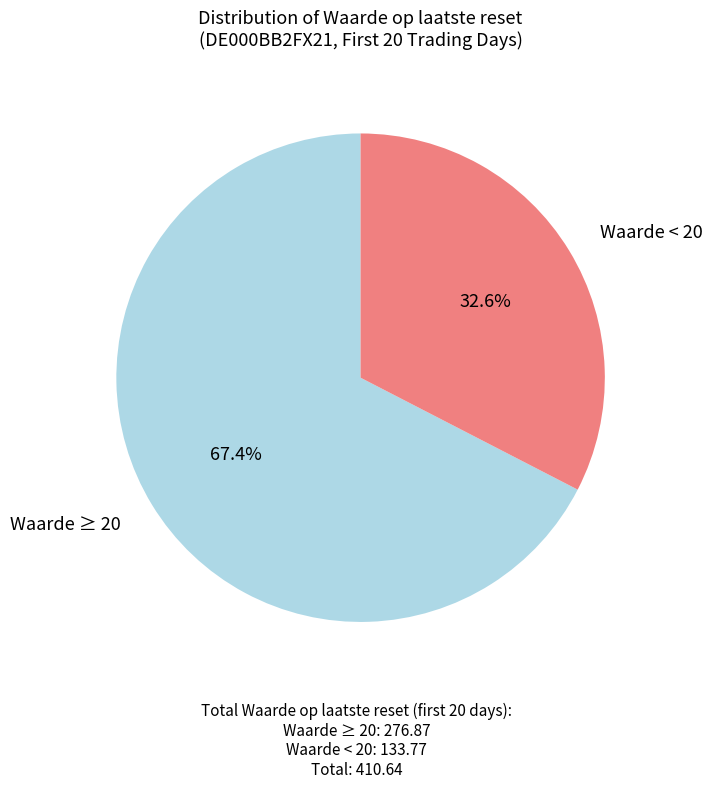

Is there a majority slice in this chart?

Yes